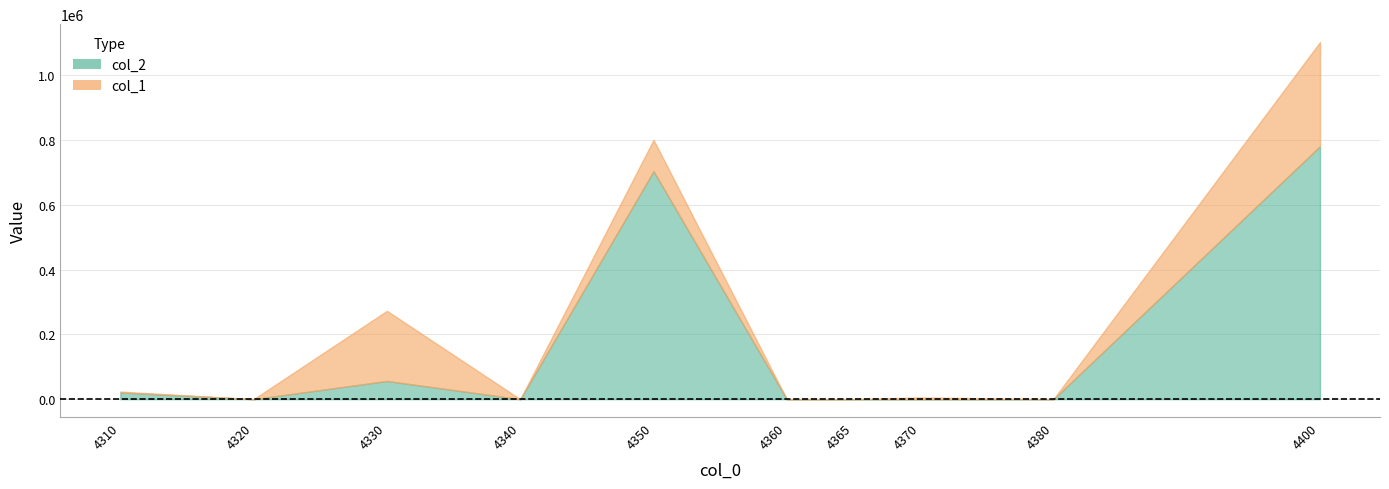

Is the value of col_2 at 4330 greater than the value of col_1 at 4350?

No